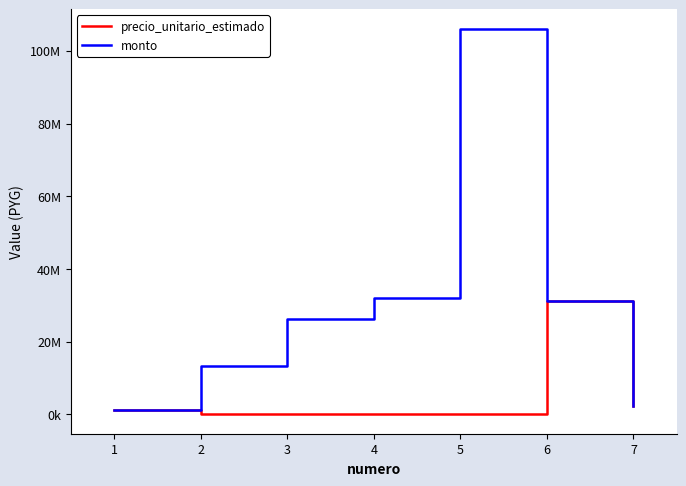

What is the total value across all series at 5?

106128585